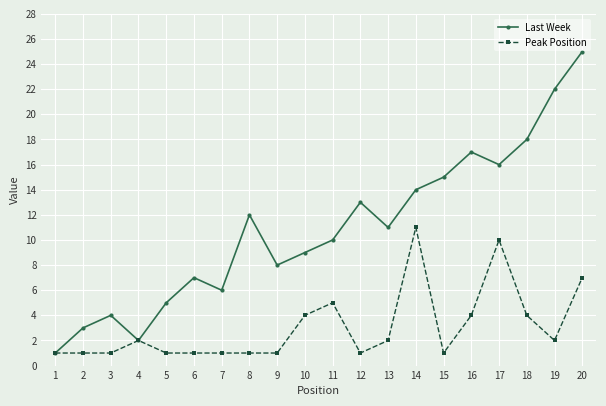

How many categories are shown in the chart?

20